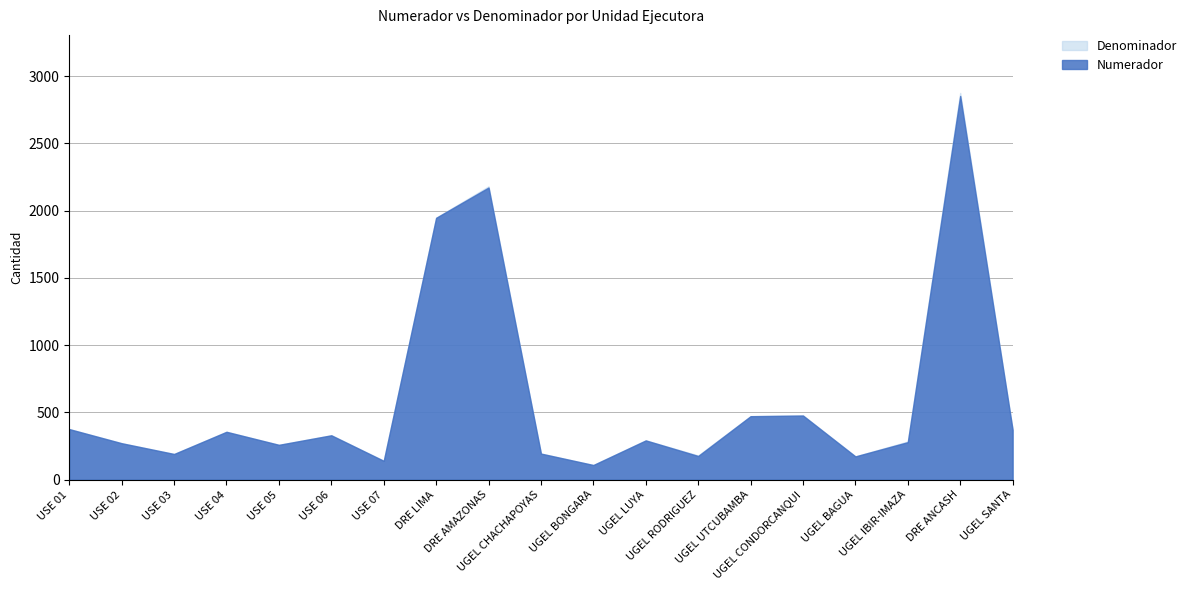

How many values in the Numerador series are below 292?

9